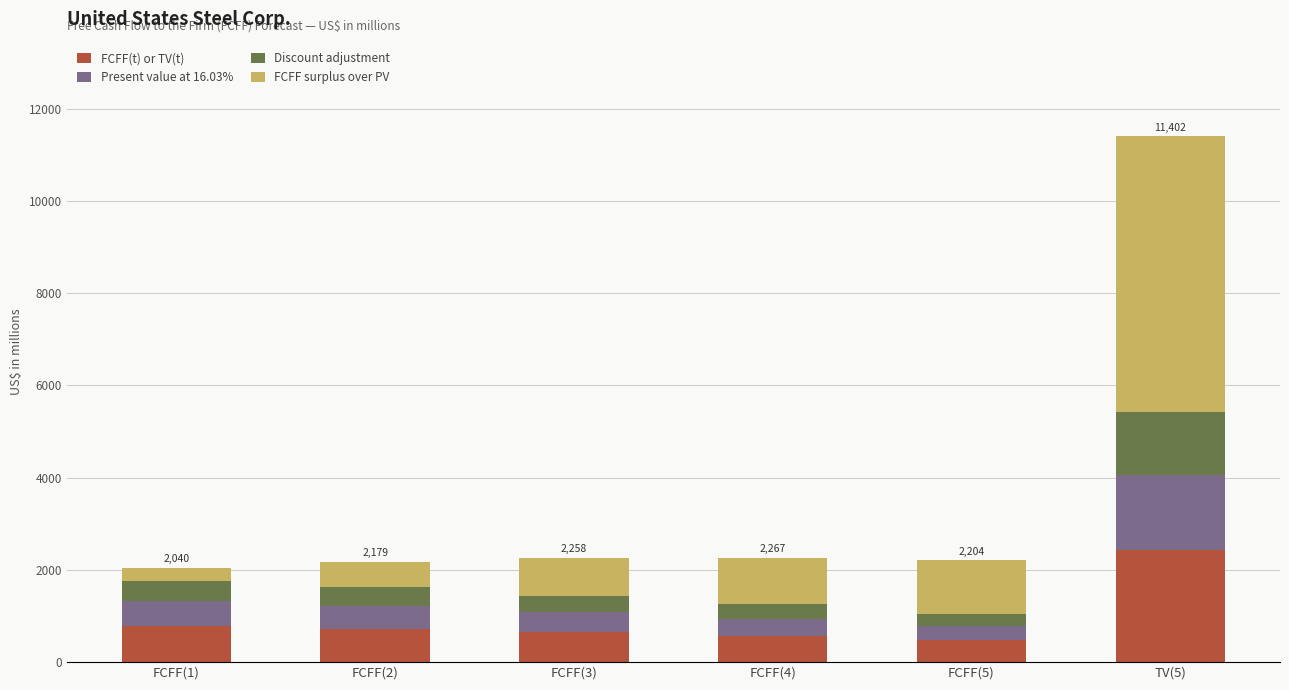

What is the highest value of the FCFF(t) or TV(t) series?

2439.9